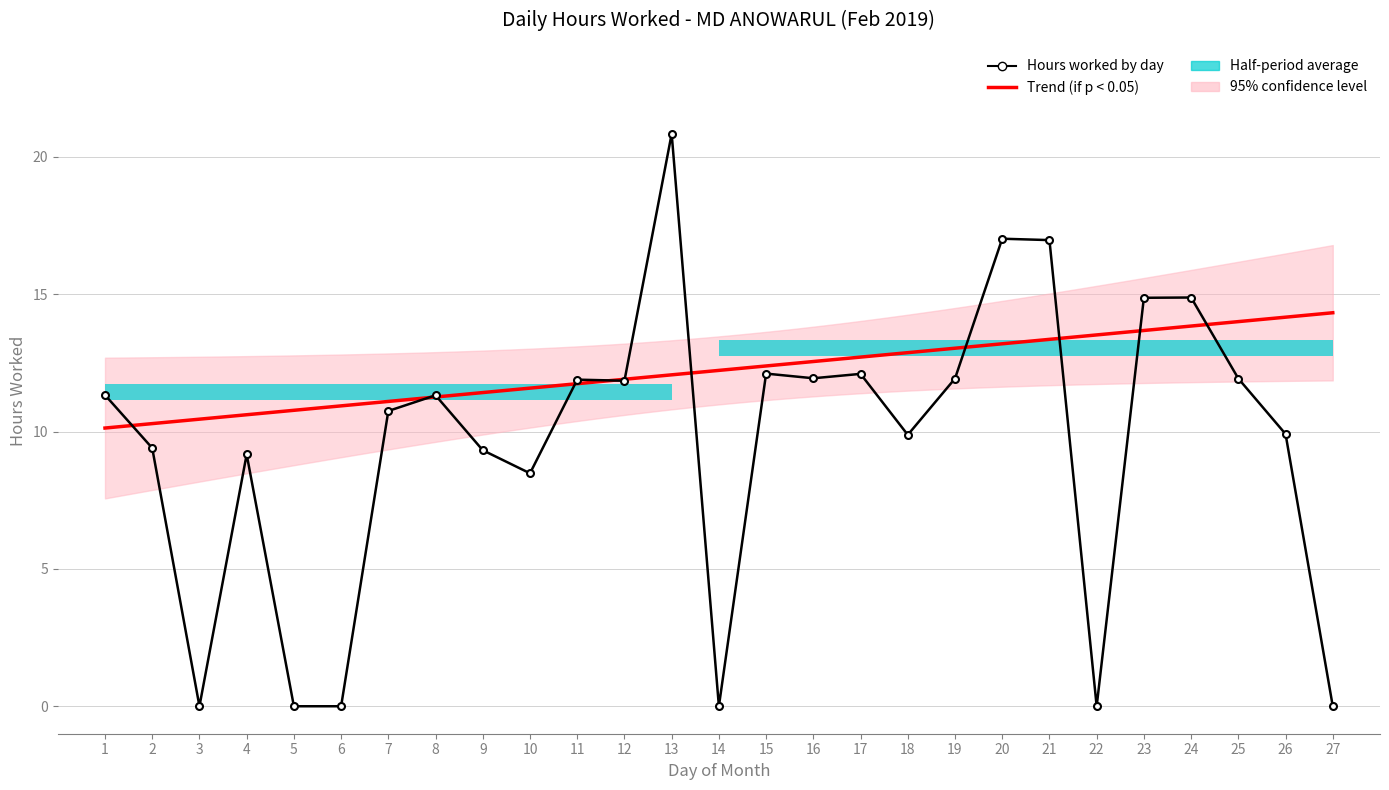

Which category has the highest value across all series?

13